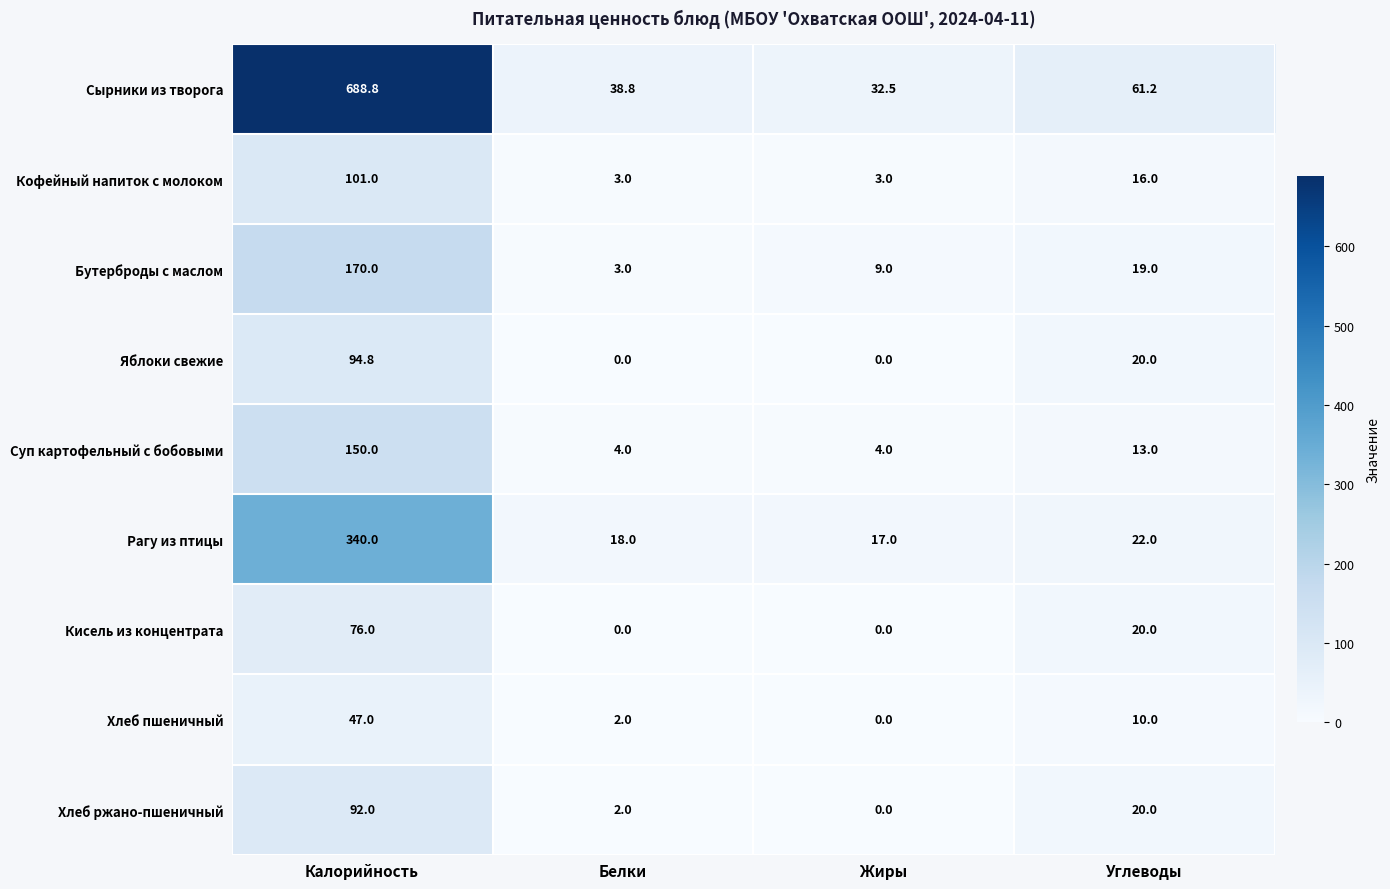

Which series changed the most between Жиры and Углеводы?

Сырники из творога